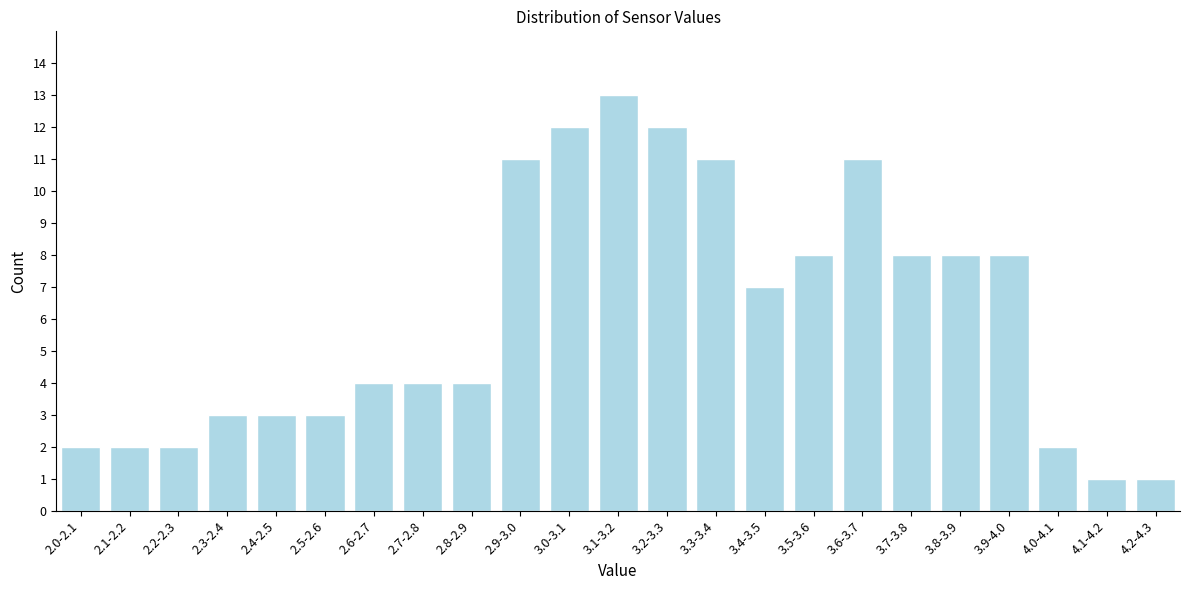

Reading right to left, extract all data points from this chart.

4.2-4.3=1	4.1-4.2=1	4.0-4.1=2	3.9-4.0=8	3.8-3.9=8	3.7-3.8=8	3.6-3.7=11	3.5-3.6=8	3.4-3.5=7	3.3-3.4=11	3.2-3.3=12	3.1-3.2=13	3.0-3.1=12	2.9-3.0=11	2.8-2.9=4	2.7-2.8=4	2.6-2.7=4	2.5-2.6=3	2.4-2.5=3	2.3-2.4=3	2.2-2.3=2	2.1-2.2=2	2.0-2.1=2